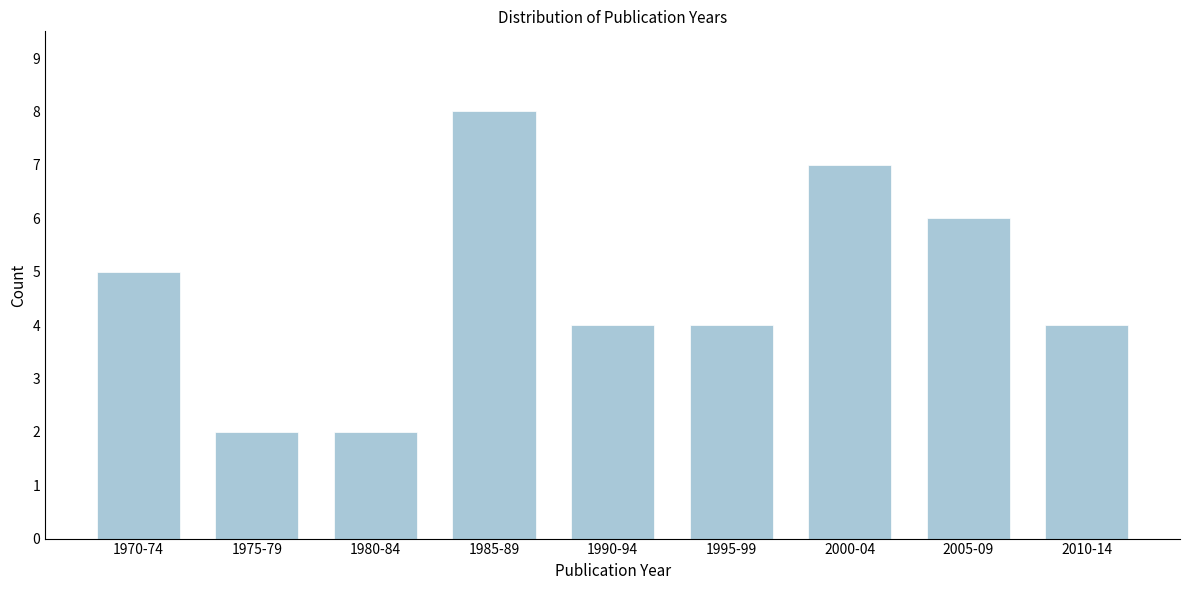

Reading left to right, list all the values displayed in this chart.

5	2	2	8	4	4	7	6	4